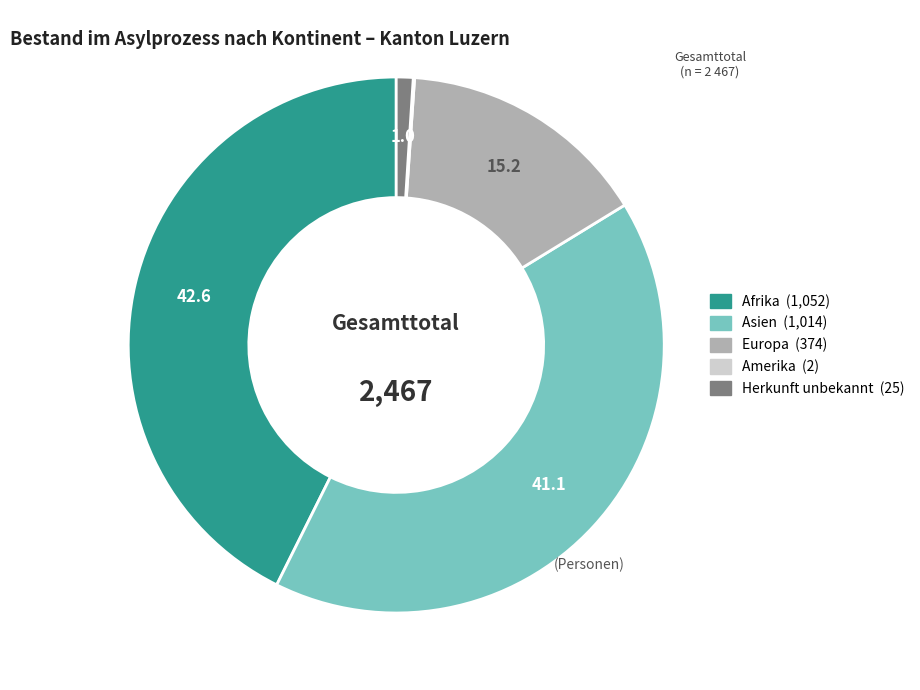

Do Afrika and Herkunft unbekannt together represent more than half of the pie?

No